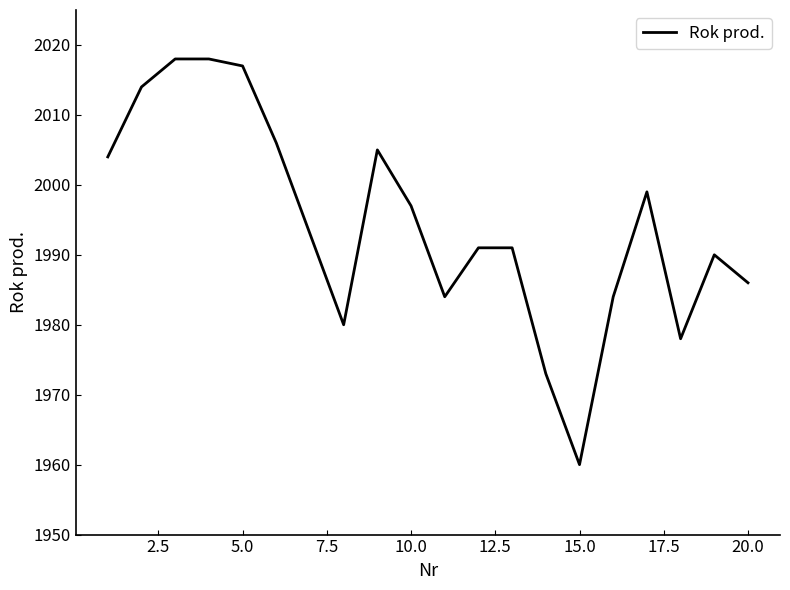

How many series are shown in this chart?

1